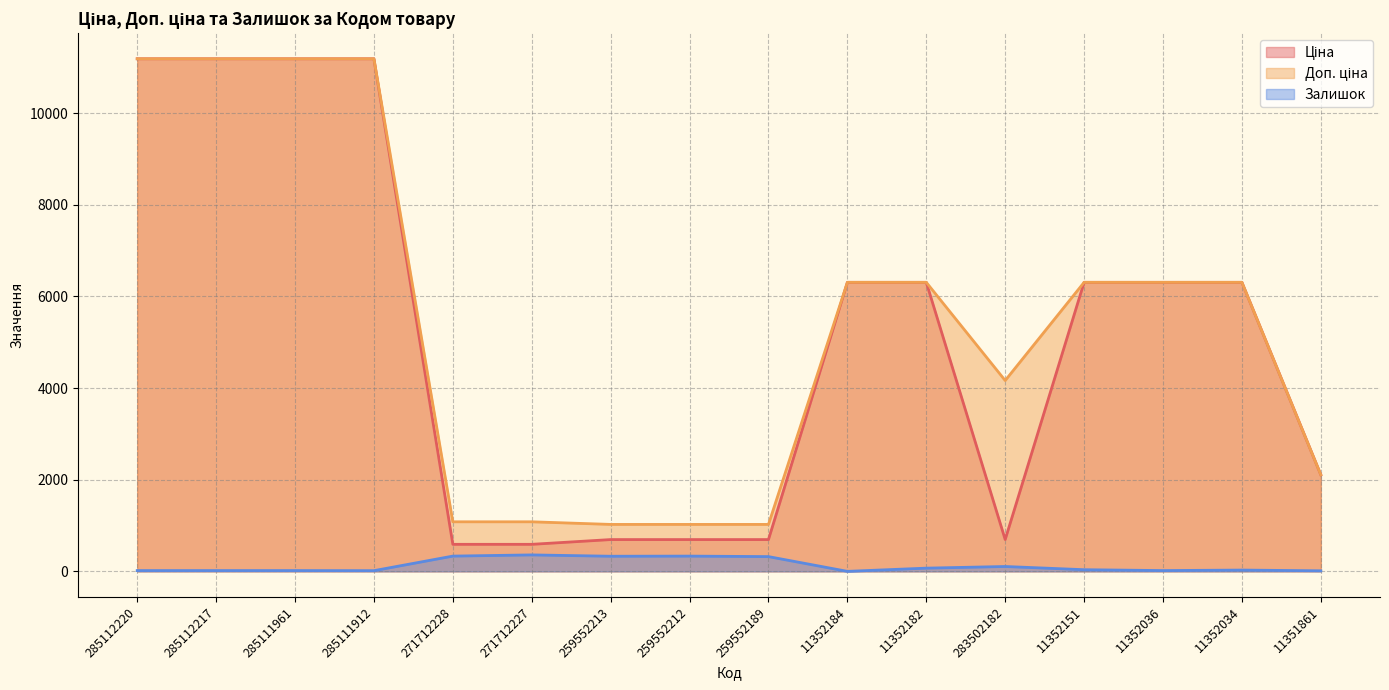

What is the total value across all series at 283502182?

4965.8